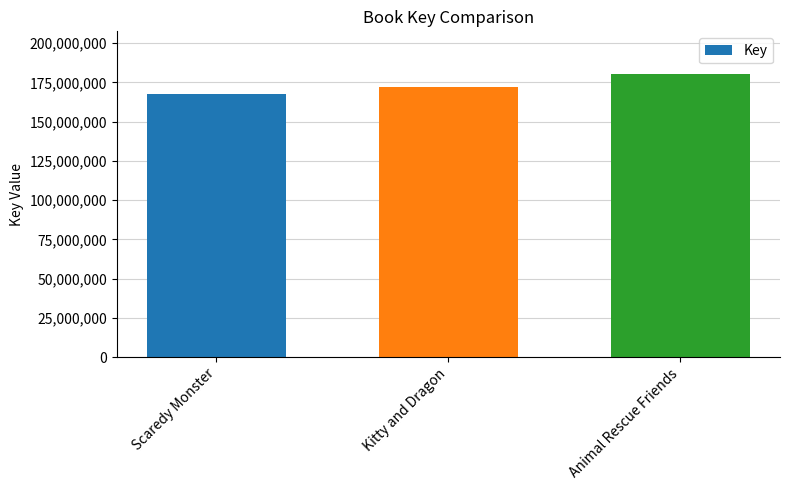

What position from the right is Animal Rescue Friends?

1